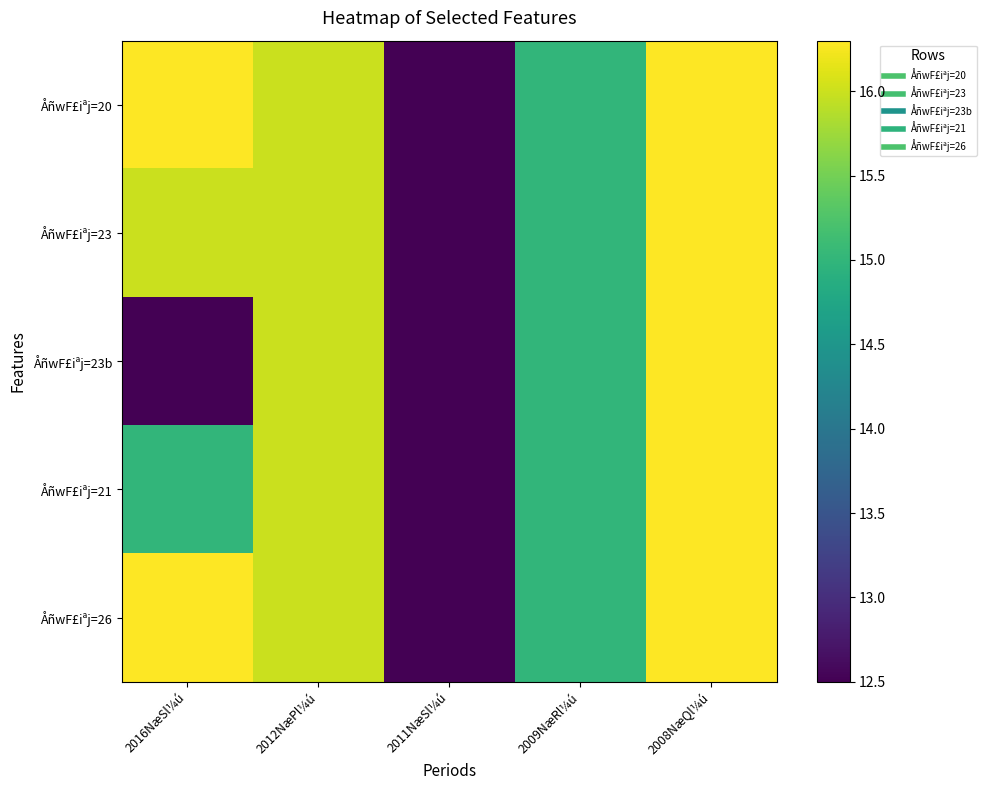

Count the number of data series in this chart.

5